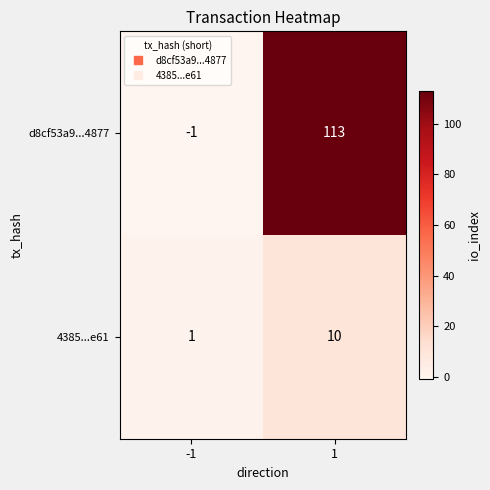

What is the difference between the maximum and minimum values in the 4385...e61 series?

9